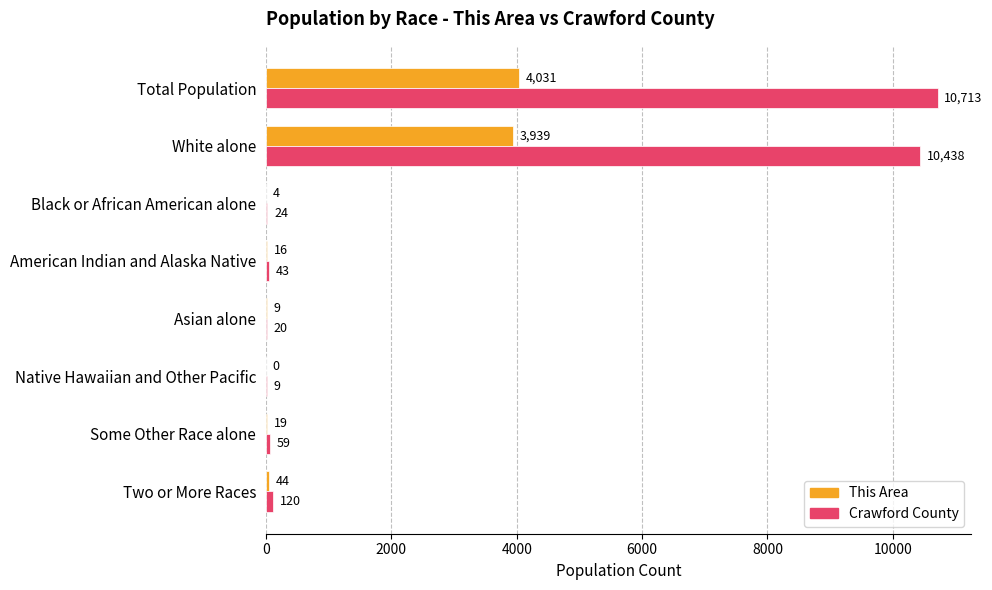

Where is Crawford County nearest to the value 5361?

White alone